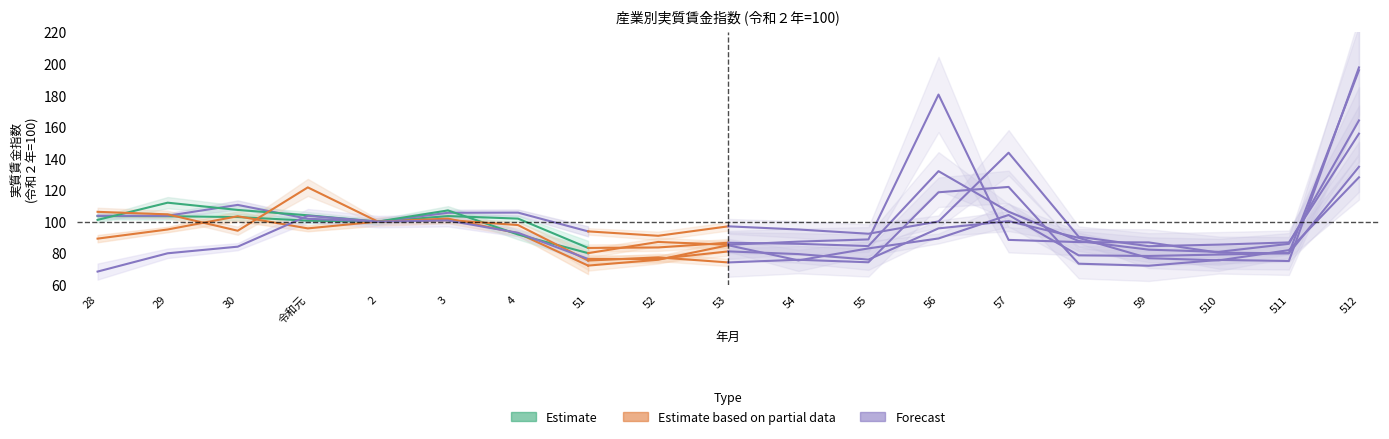

Where does the 運輸業，郵便業 series first go above 95?

30